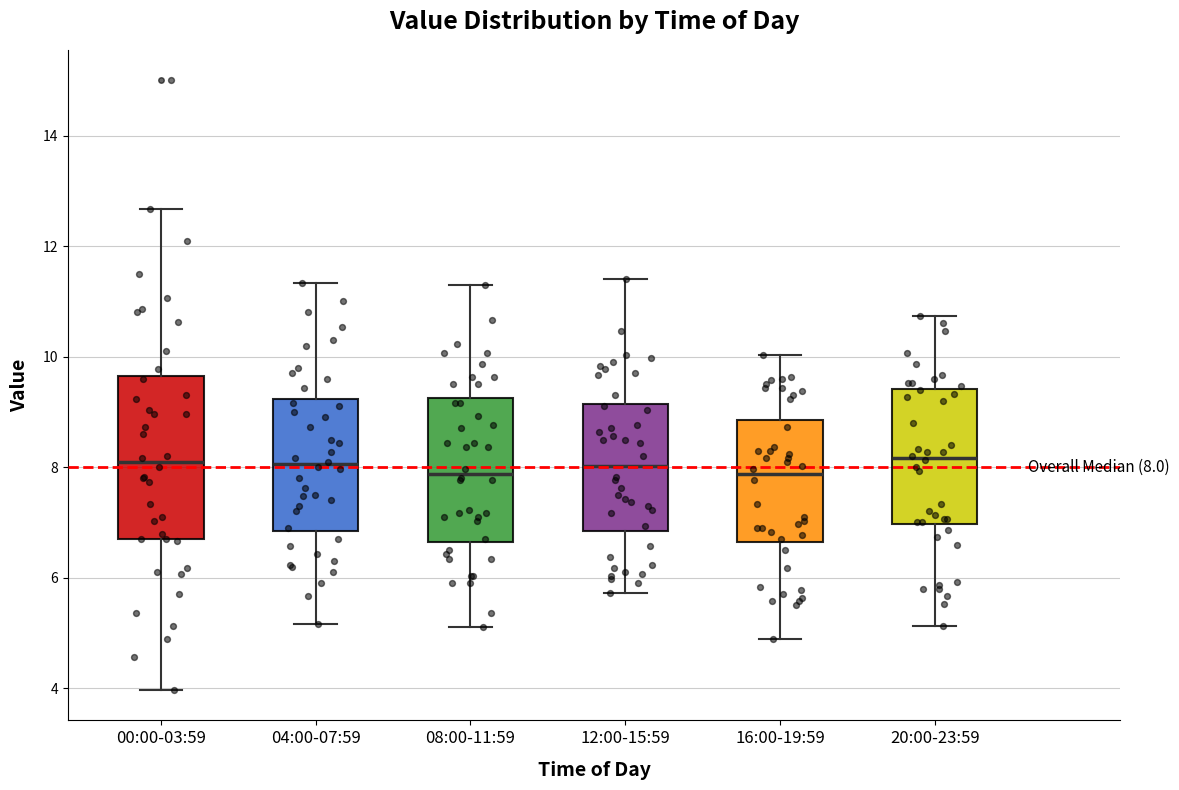

Comparing the boxes themselves (not the whiskers), which one is the tallest?

00:00-03:59